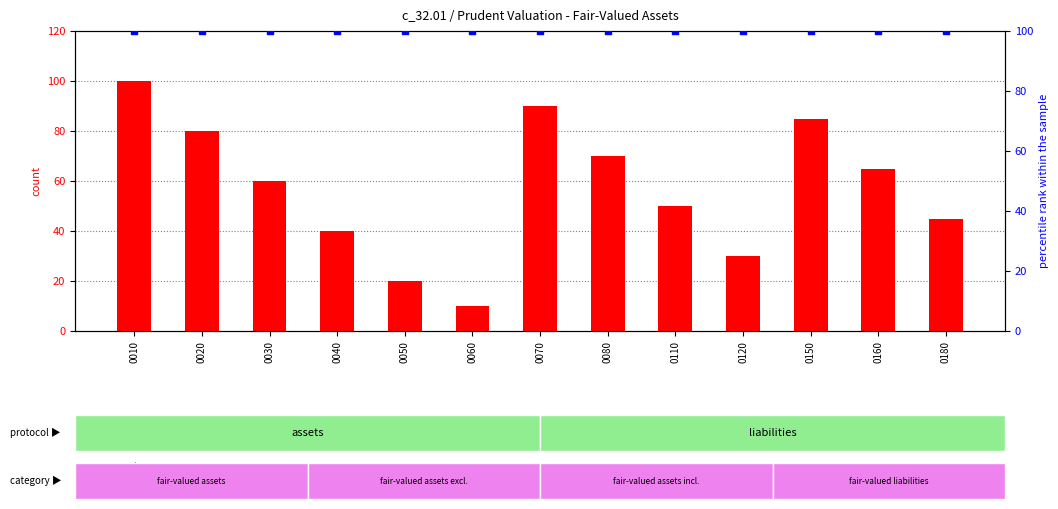

At which category is the sum across all series the highest?

0010